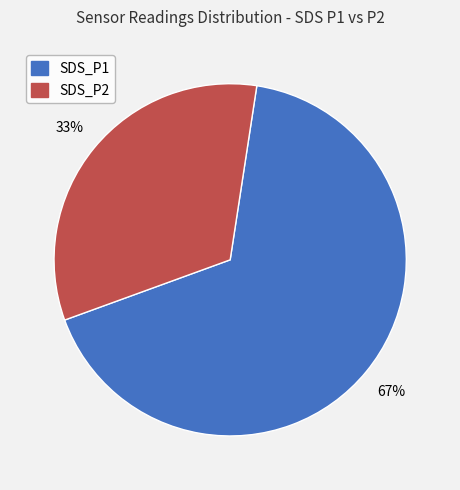

To the nearest percent, what portion does SDS_P2 represent?

33%